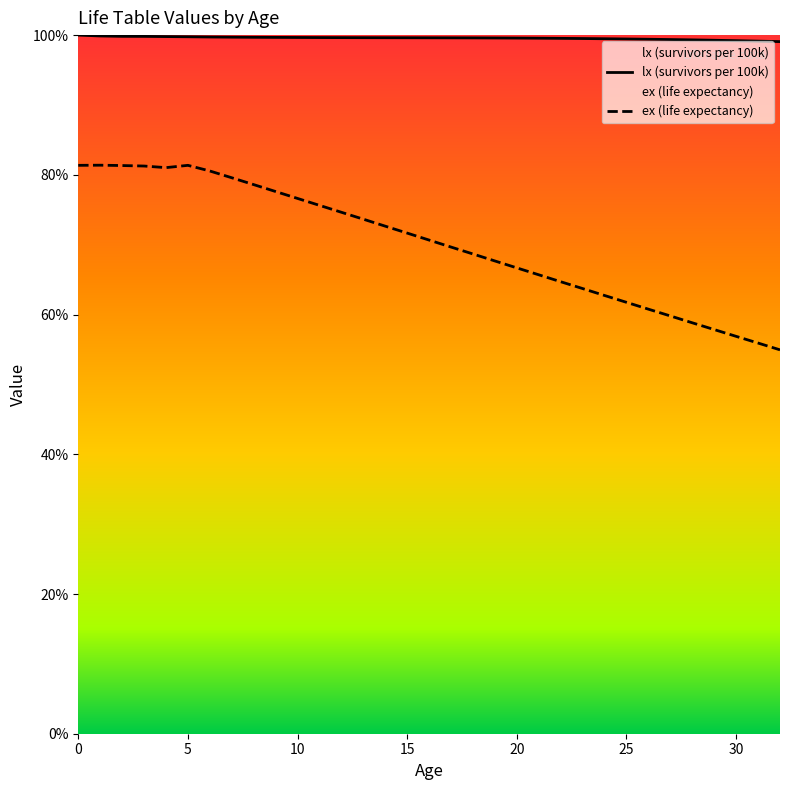

What is the value of the ex point at the 14th from the left?

73.7